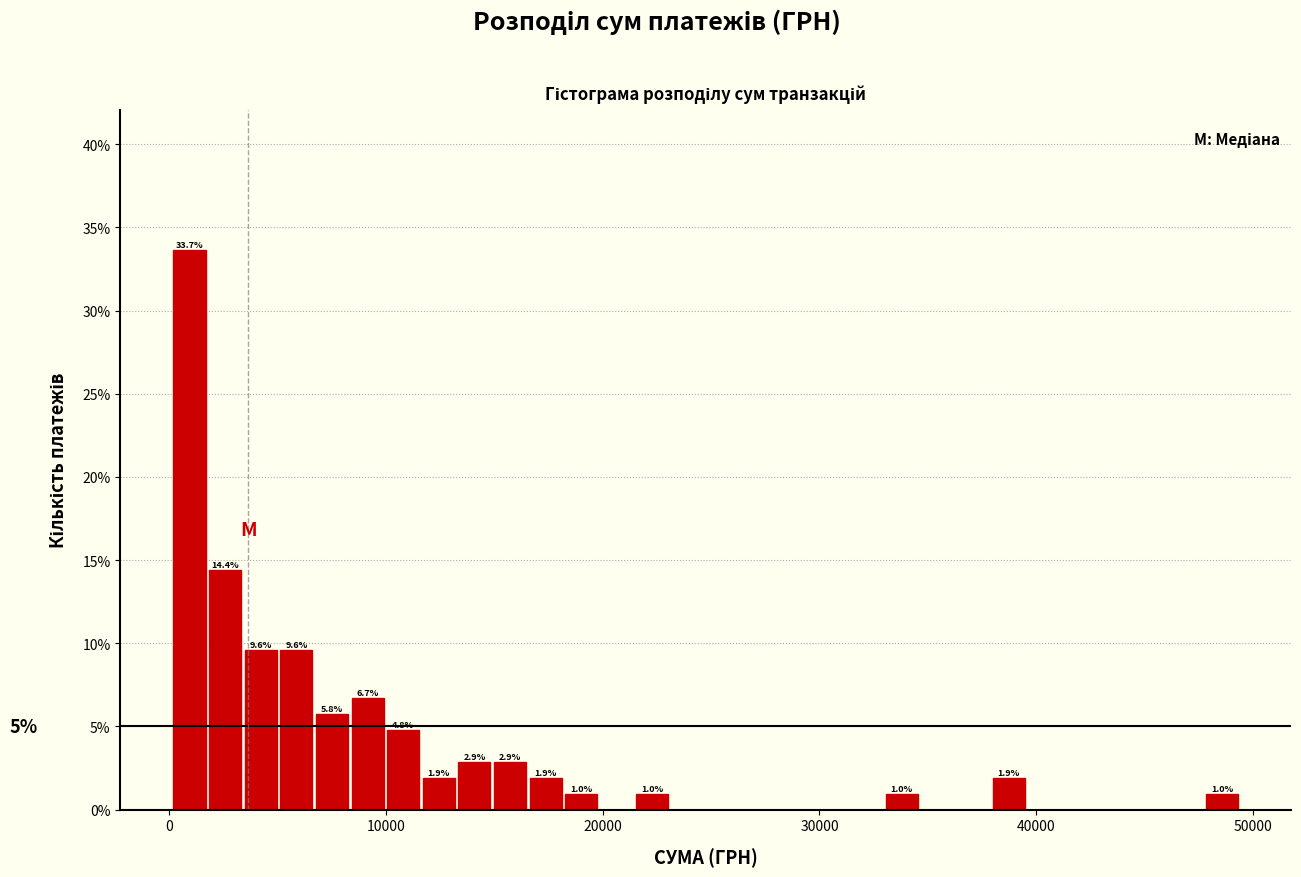

Read against the x-axis, roughly where is the centre of the tallest bar?

1000